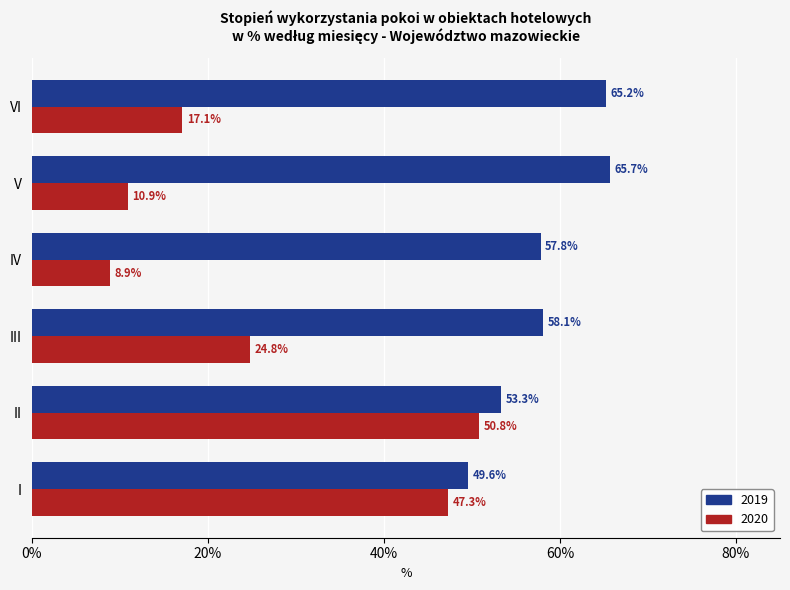

What is the total value across all series at V?

76.6